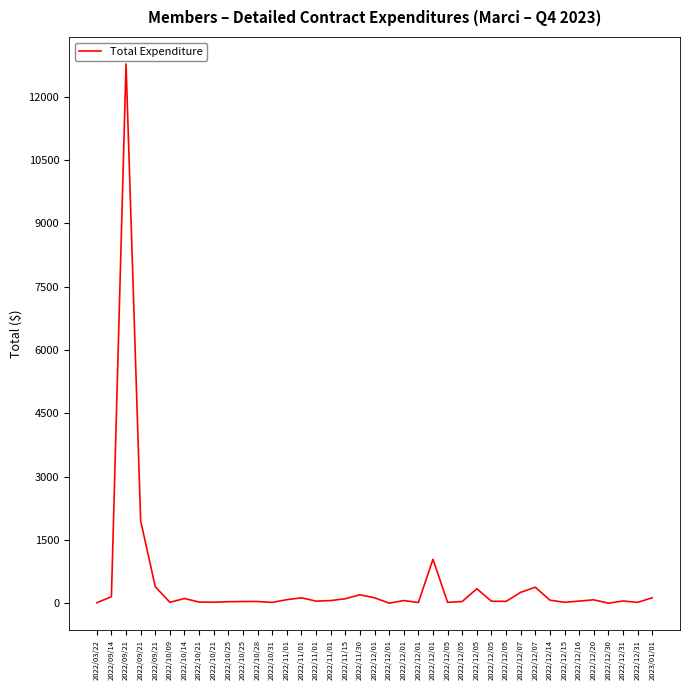

How many series are shown in this chart?

1